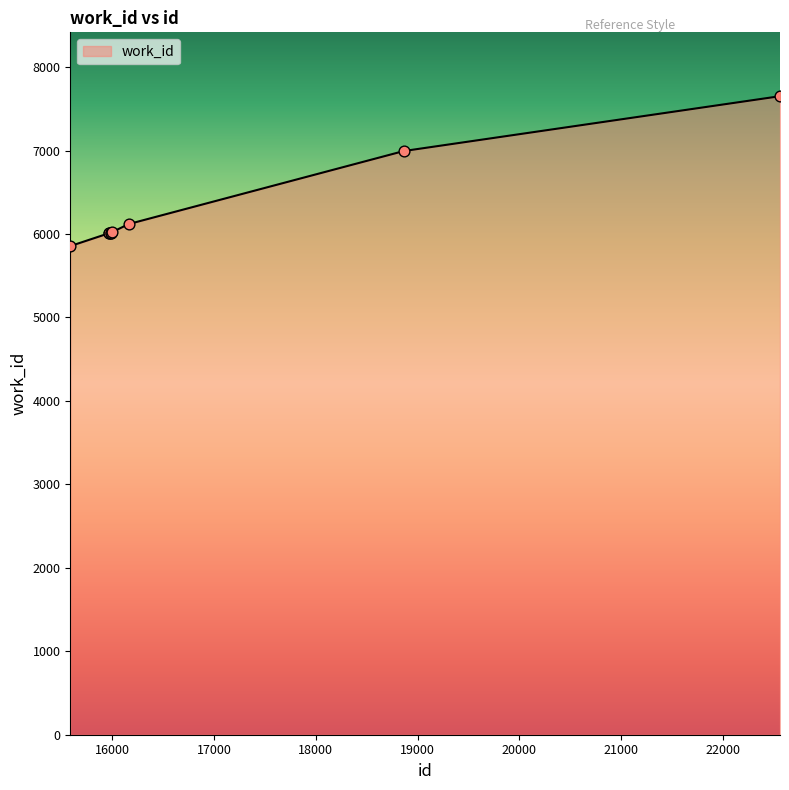

What is the minimum value shown in the chart?

5855